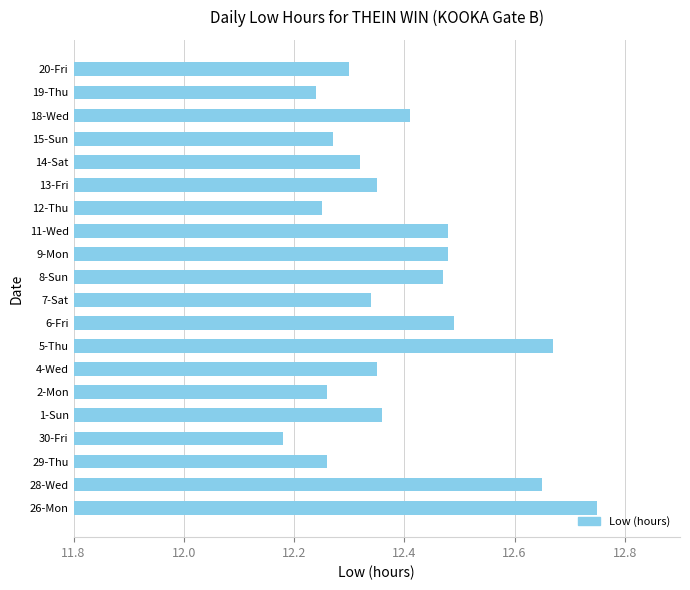

Is it true that the value at 29-Thu is 8.5?

False